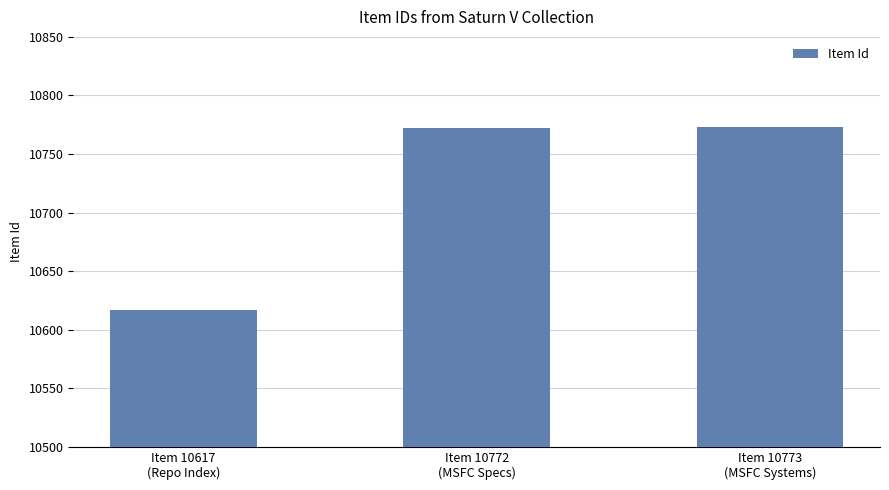

What is the maximum value shown in the chart?

10773